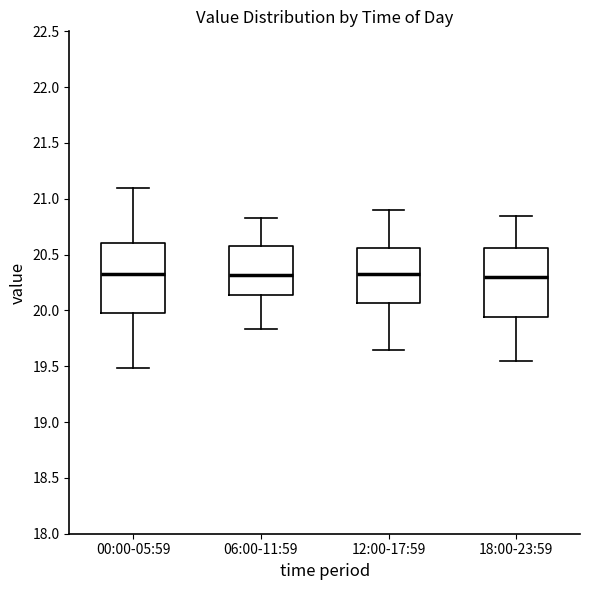

Reading left to right, read every box against the y-axis: the position of its median line, the range the box covers, and the ends of its whiskers. The values are not printed on the chart, so give them approximately, as read against the axis.

00:00-05:59: median 20.35, box 20.00 to 20.60, whiskers 19.50 to 21.10
06:00-11:59: median 20.30, box 20.15 to 20.60, whiskers 19.85 to 20.85
12:00-17:59: median 20.35, box 20.05 to 20.55, whiskers 19.65 to 20.90
18:00-23:59: median 20.30, box 19.95 to 20.55, whiskers 19.55 to 20.85